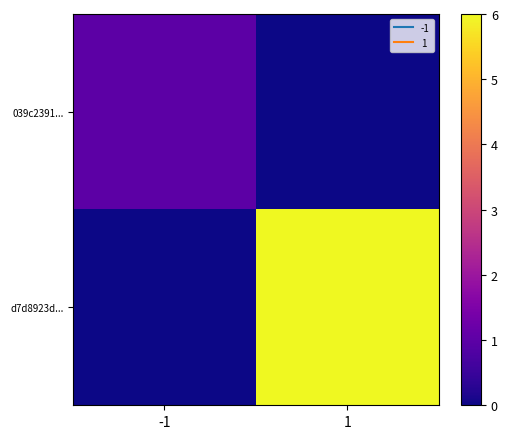

List the series in order of their overall mean, highest first.

d7d8923d..., 039c2391...